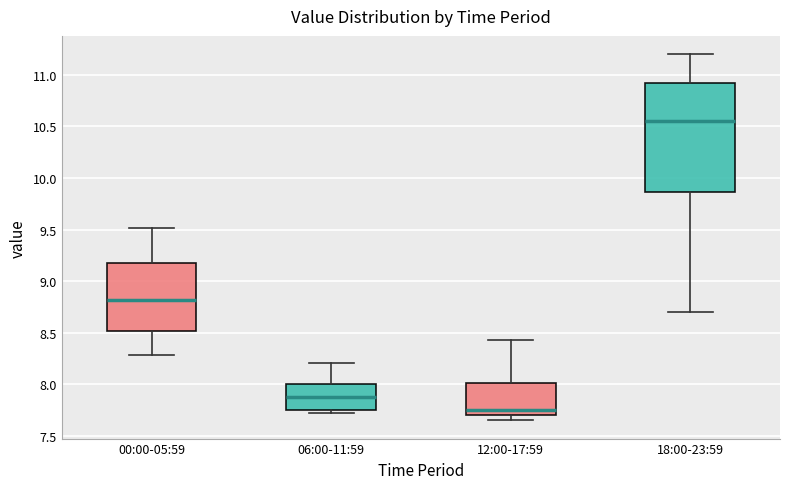

Reading left to right, read every box against the y-axis: the position of its median line, the range the box covers, and the ends of its whiskers. The values are not printed on the chart, so give them approximately, as read against the axis.

00:00-05:59: median 8.80, box 8.50 to 9.15, whiskers 8.30 to 9.50
06:00-11:59: median 7.90, box 7.75 to 8.00, whiskers 7.70 to 8.20
12:00-17:59: median 7.75, box 7.70 to 8.00, whiskers 7.65 to 8.45
18:00-23:59: median 10.55, box 9.85 to 10.95, whiskers 8.70 to 11.20